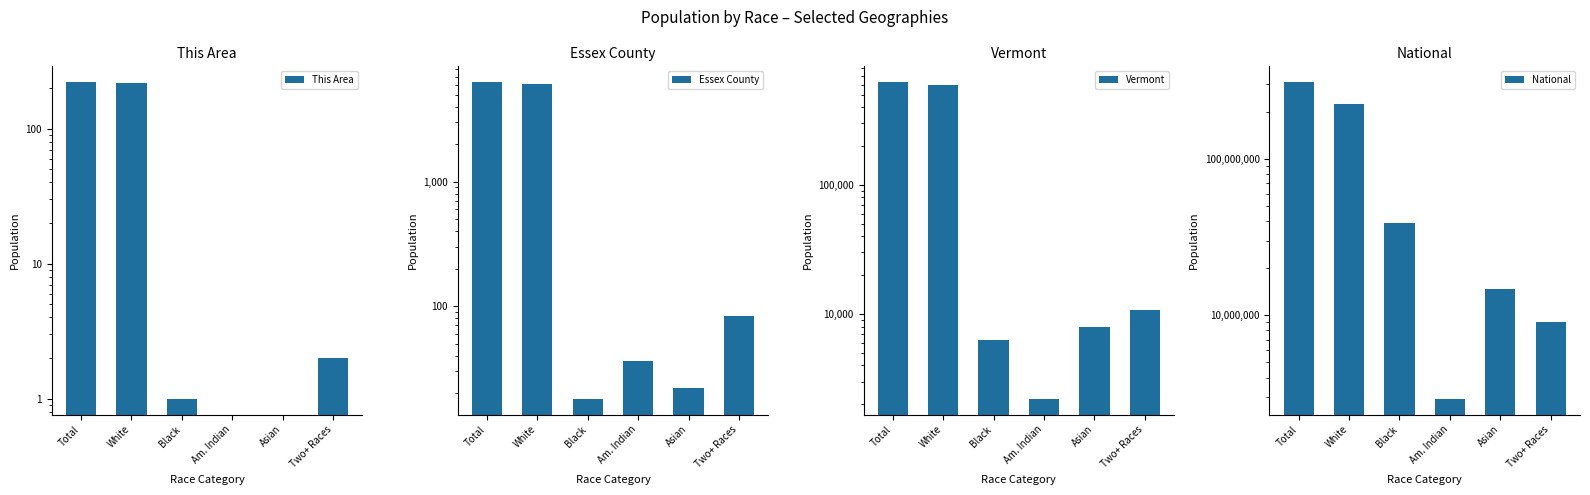

Between Total and Two+ Races, which series saw the biggest shift?

National